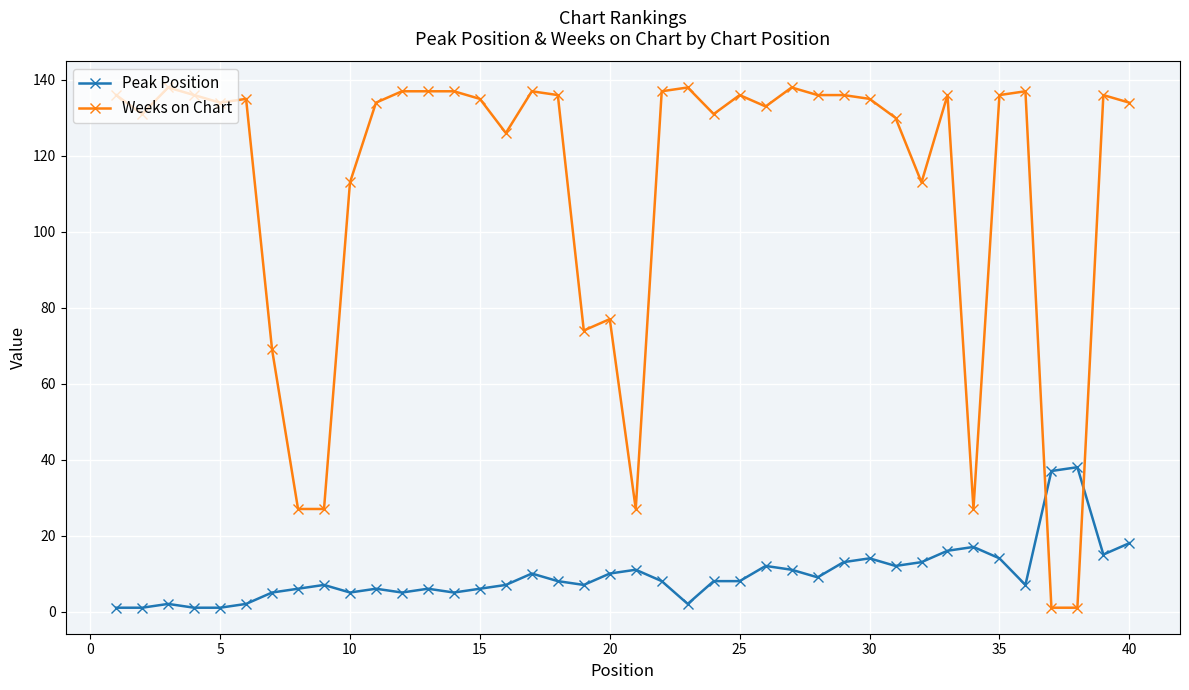

True or false: Weeks on Chart has more than 0 interior local peaks.

True